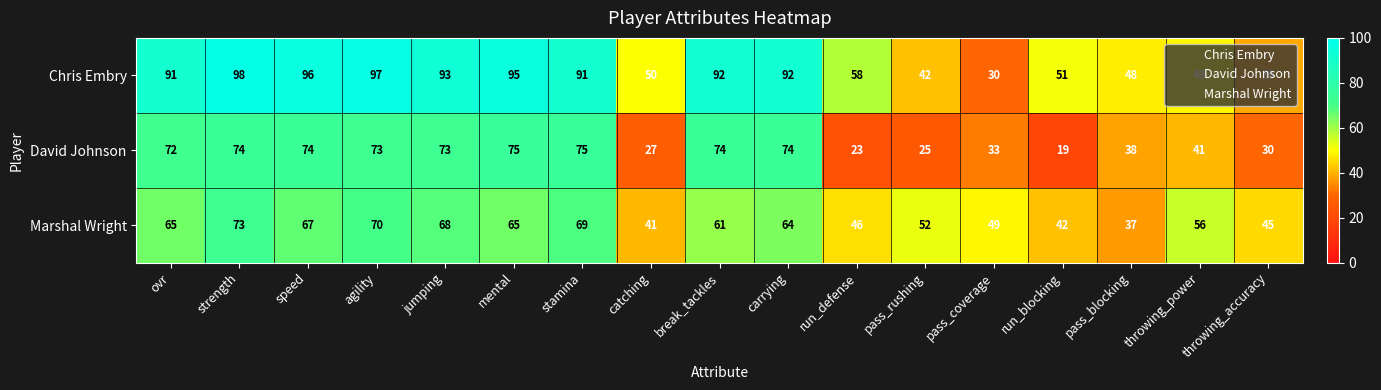

What value does the Marshal Wright series have at strength, to the nearest 5?

75